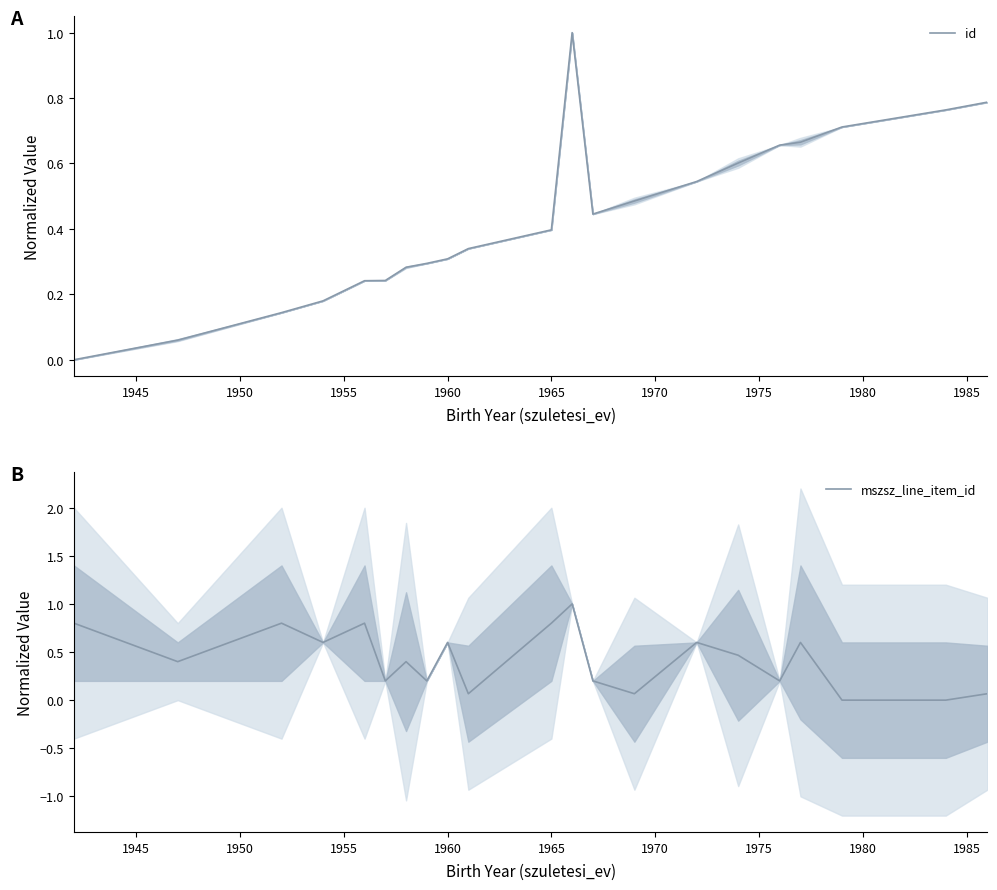

Does the chart display data point markers on the line(s)?

No